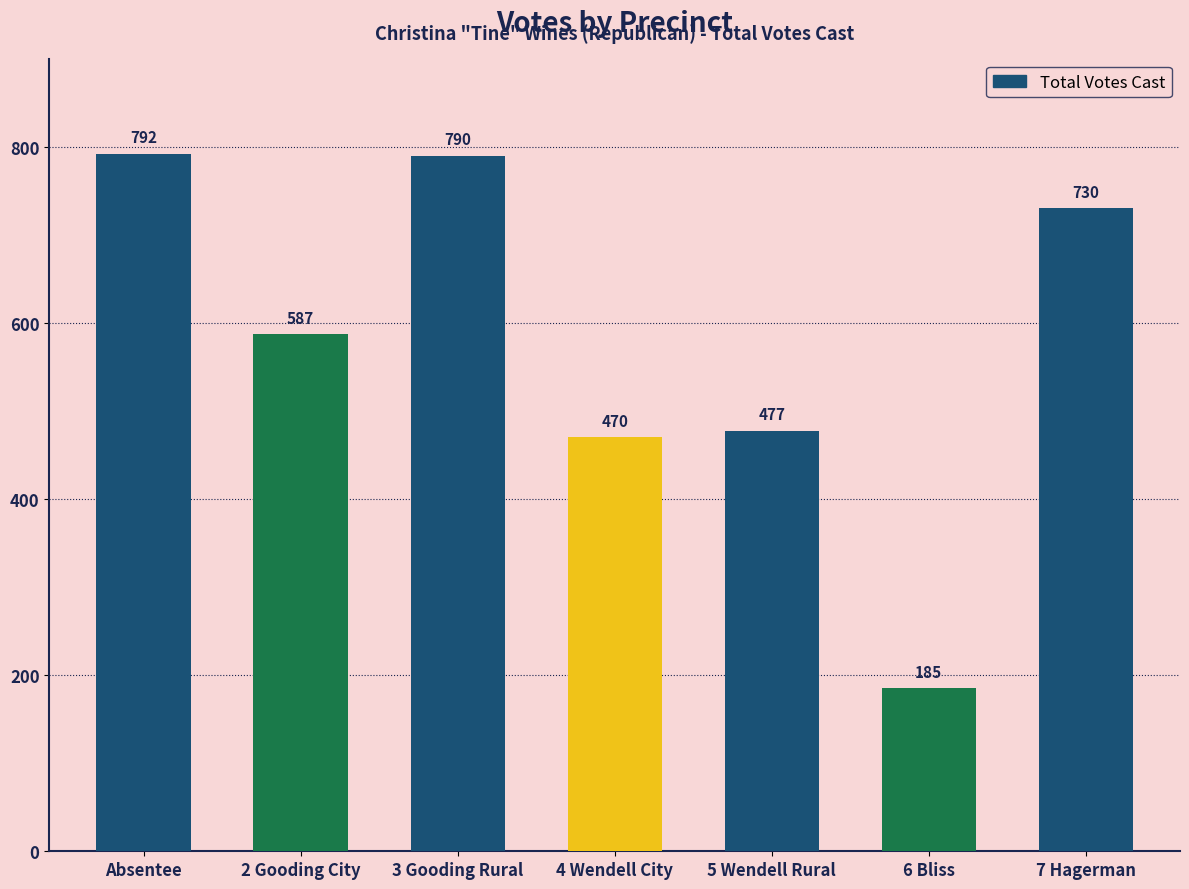

Reading left to right, what are all the values shown in this chart?

Absentee=792	2 Gooding City=587	3 Gooding Rural=790	4 Wendell City=470	5 Wendell Rural=477	6 Bliss=185	7 Hagerman=730